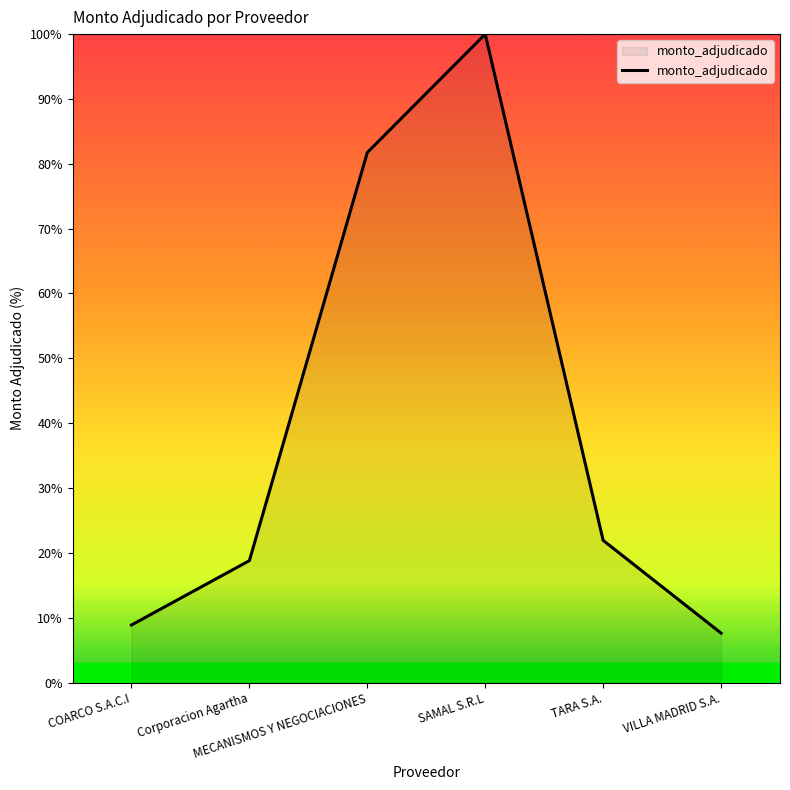

What is the maximum value shown in the chart?

100.0